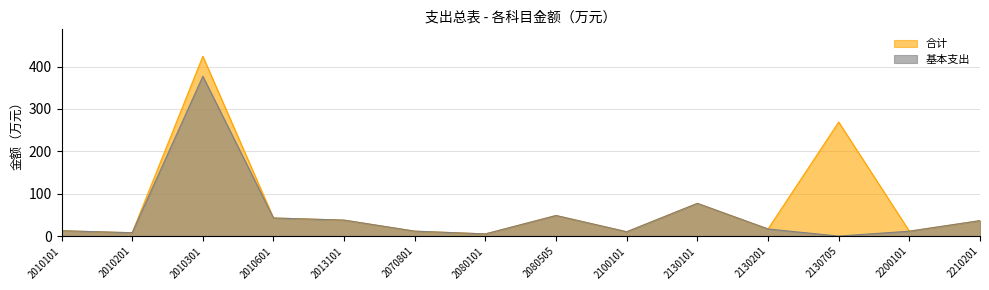

True or false: 基本支出 and 合计 intersect in this chart.

False